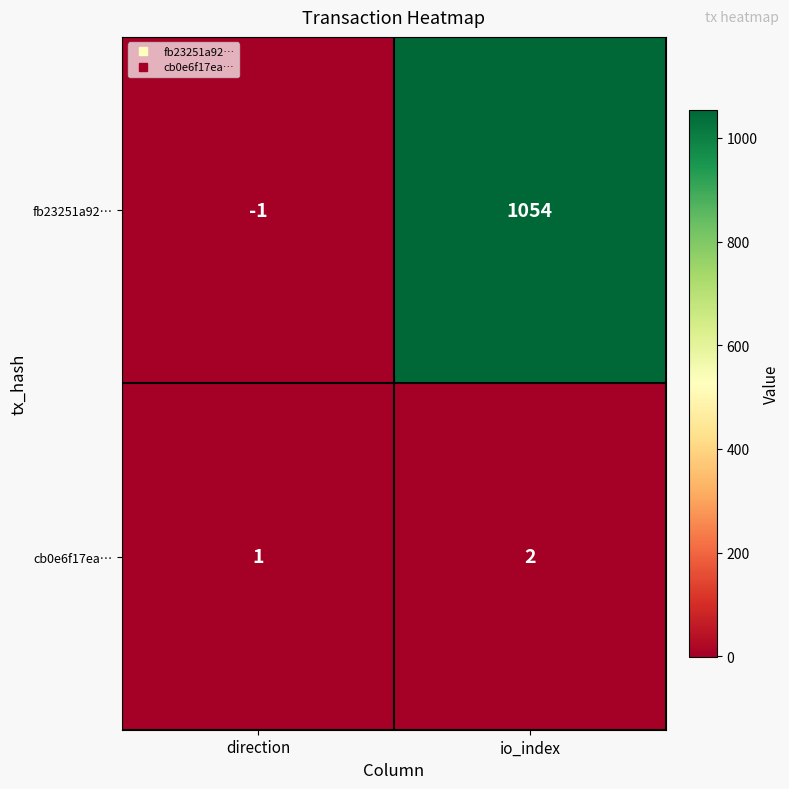

What is the difference between the fb23251a92… values at io_index and direction?

1055